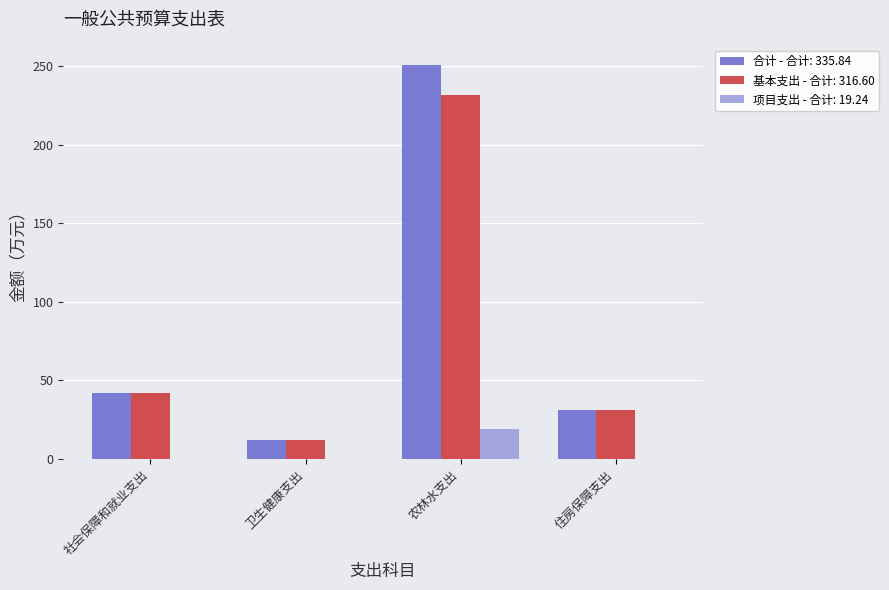

What are all the series names shown in the legend?

合计 - 合计: 335.84, 基本支出 - 合计: 316.60, 项目支出 - 合计: 19.24